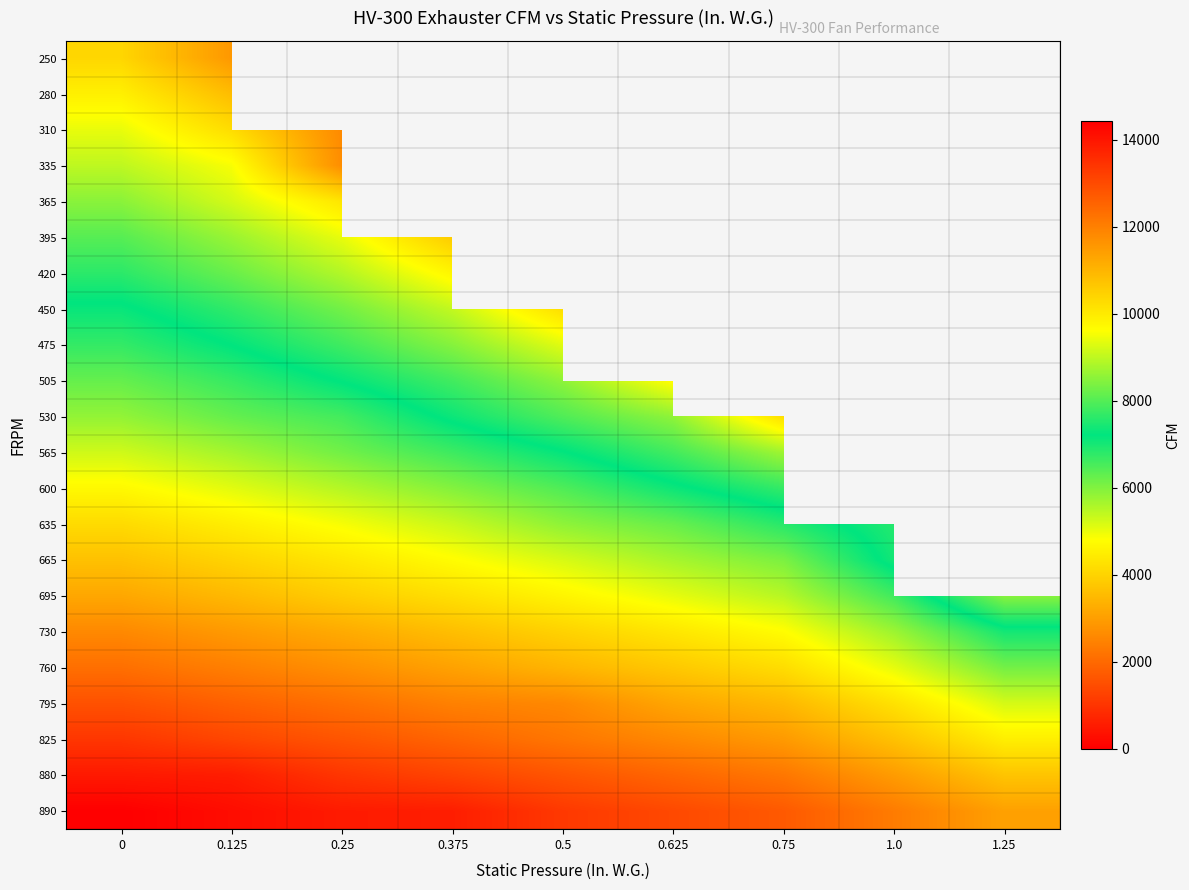

List the series in order of their peak value, lowest first.

250, 280, 310, 335, 365, 395, 420, 450, 475, 505, 530, 565, 600, 635, 665, 695, 730, 760, 795, 825, 880, 890